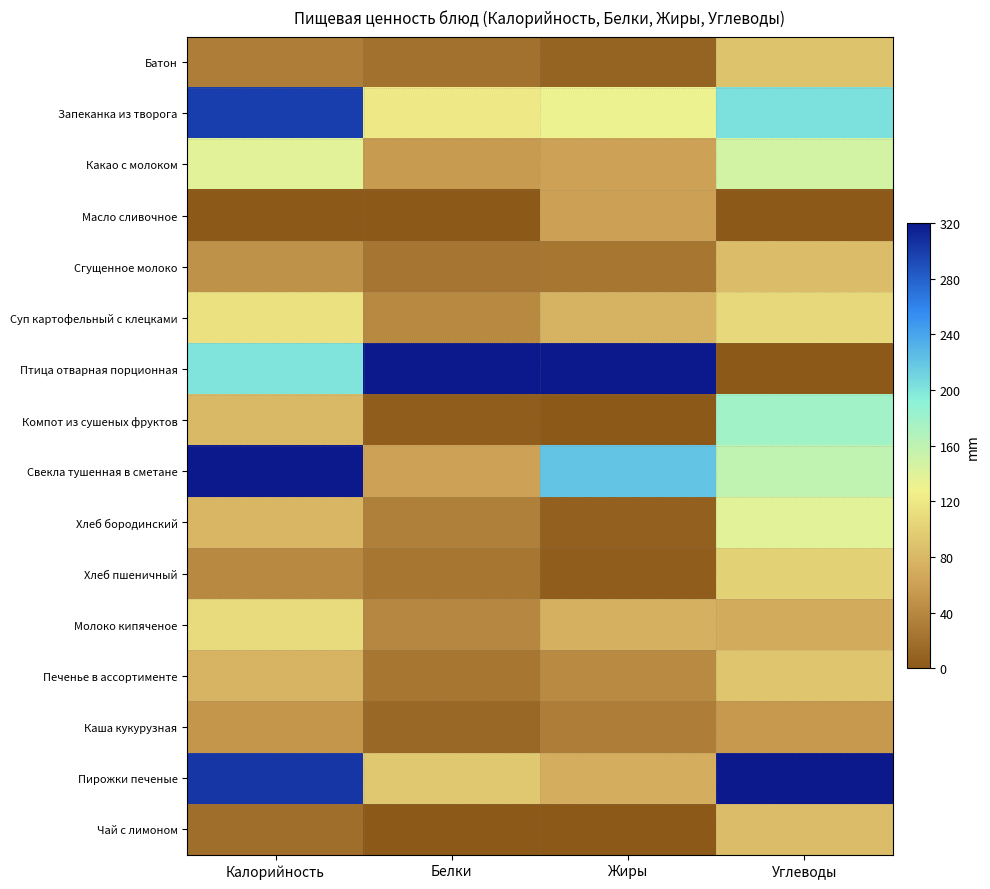

Reading right to left, extract all data points from this chart.

Батон: Углеводы=89.8	Жиры=9.6	Белки=20.9	Калорийность=32.3
Запеканка из творога: Углеводы=202.7	Жиры=132.1	Белки=120.9	Калорийность=299.1
Какао с молоком: Углеводы=147.9	Жиры=62.1	Белки=55.5	Калорийность=138.7
Масло сливочное: Углеводы=0.0	Жиры=60.9	Белки=0.5	Калорийность=0.0
Сгущенное молоко: Углеводы=84.8	Жиры=25.8	Белки=24.2	Калорийность=48.4
Суп картофельный с клецками: Углеводы=107.2	Жиры=75.7	Белки=41.2	Калорийность=114.6
Птица отварная порционная: Углеводы=1.2	Жиры=320.0	Белки=320.0	Калорийность=200.5
Компот из сушеных фруктов: Углеводы=177.8	Жиры=0.0	Белки=4.5	Калорийность=81.1
Свекла тушенная в сметане: Углеводы=160.0	Жиры=220.5	Белки=62.4	Калорийность=320.0
Хлеб бородинский: Углеводы=137.8	Жиры=7.1	Белки=33.6	Калорийность=77.9
Хлеб пшеничный: Углеводы=100.4	Жиры=4.3	Белки=25.6	Калорийность=40.2
Молоко кипяченое: Углеводы=69.6	Жиры=73.7	Белки=39.0	Калорийность=109.5
Печенье в ассортименте: Углеводы=90.5	Жиры=42.2	Белки=25.3	Калорийность=77.5
Каша кукурузная: Углеводы=54.9	Жиры=32.1	Белки=13.3	Калорийность=52.4
Пирожки печеные: Углеводы=320.0	Жиры=71.0	Белки=93.7	Калорийность=303.6
Чай с лимоном: Углеводы=84.6	Жиры=0.0	Белки=0.0	Калорийность=18.1